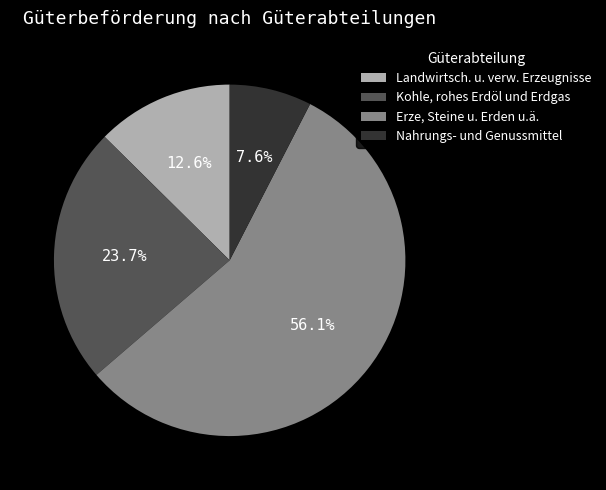

Between Landwirtsch. u. verw. Erzeugnisse and Erze, Steine u. Erden u.ä., which is larger?

Erze, Steine u. Erden u.ä.